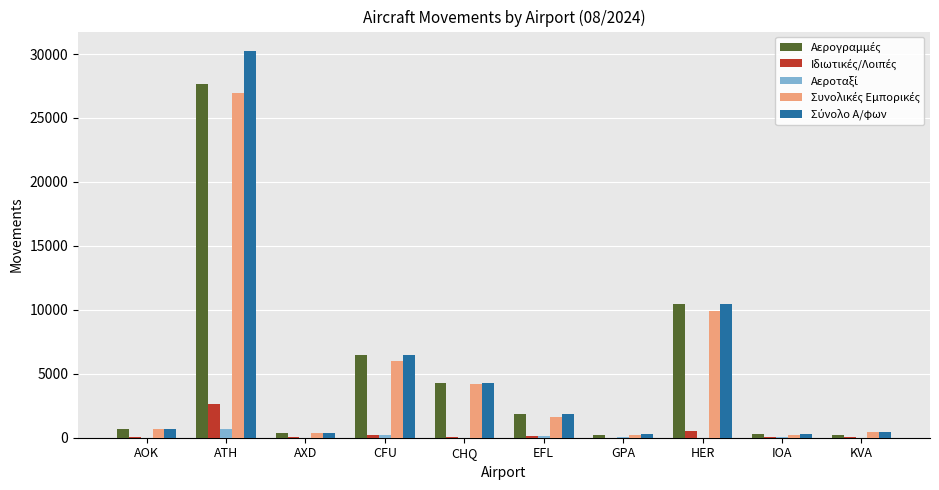

How many series are shown in this chart?

5